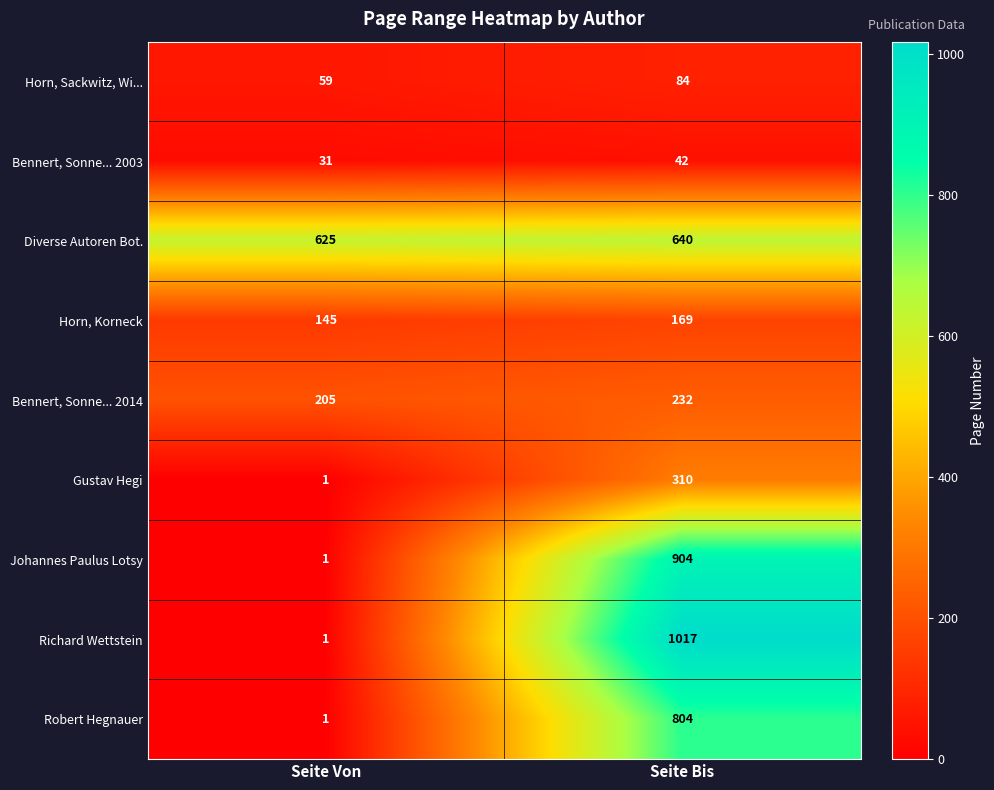

How many values in the Horn, Sackwitz, Wi... series are below 84?

1